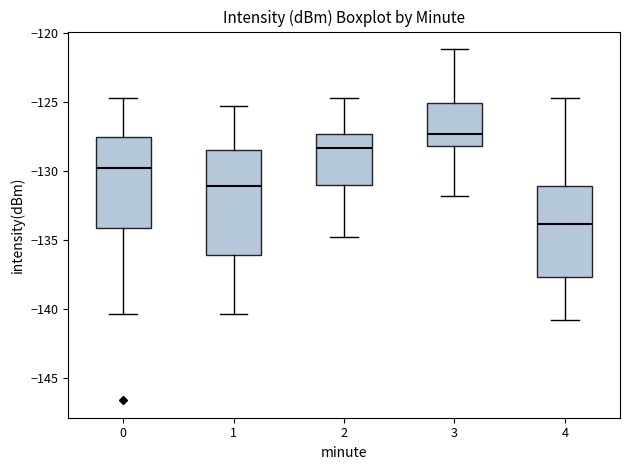

Reading left to right, transcribe this box plot: for each box, give where its median line is, the range the box spans, and where its two whiskers end, as read against the y-axis. The values are not printed on the chart, so give them approximately, as read against the axis.

0: median -130.0, box -134.0 to -127.5, whiskers -140.5 to -125.0
1: median -131.0, box -136.0 to -128.5, whiskers -140.5 to -125.5
2: median -128.5, box -131.0 to -127.5, whiskers -135.0 to -125.0
3: median -127.5, box -128.0 to -125.0, whiskers -132.0 to -121.0
4: median -134.0, box -137.5 to -131.0, whiskers -141.0 to -125.0